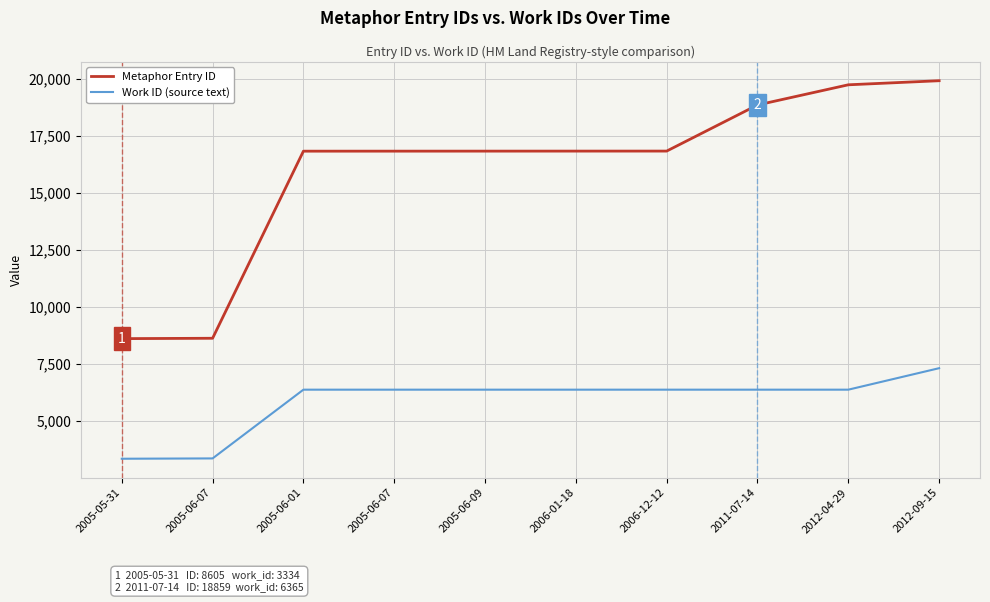

Rank the series by their average value, from highest to lowest.

Metaphor Entry ID, Work ID (source text)